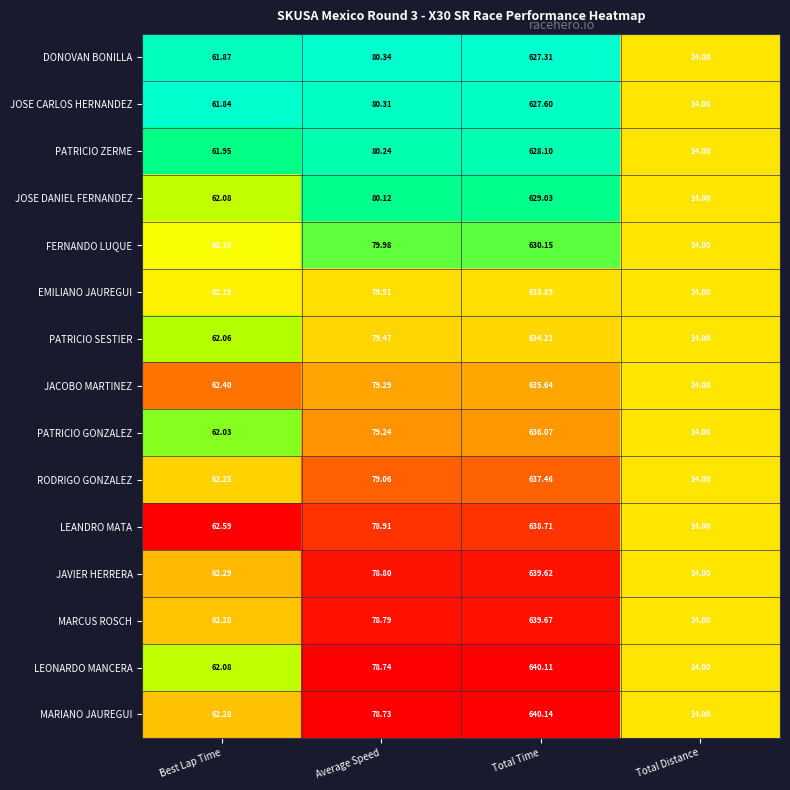

List the series in order of their peak value, lowest first.

DONOVAN BONILLA, JOSE CARLOS HERNANDEZ, PATRICIO ZERME, JOSE DANIEL FERNANDEZ, FERNANDO LUQUE, EMILIANO JAUREGUI, PATRICIO SESTIER, JACOBO MARTINEZ, PATRICIO GONZALEZ, RODRIGO GONZALEZ, LEANDRO MATA, JAVIER HERRERA, MARCUS ROSCH, LEONARDO MANCERA, MARIANO JAUREGUI